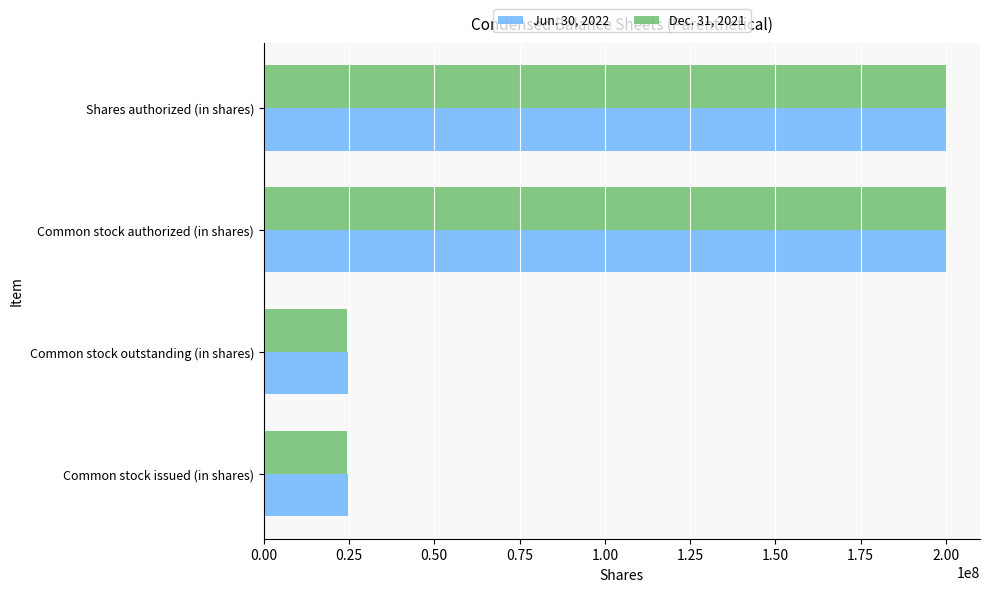

Is the value of Jun. 30, 2022 at Shares authorized (in shares) greater than the value of Dec. 31, 2021 at Common stock issued (in shares)?

Yes